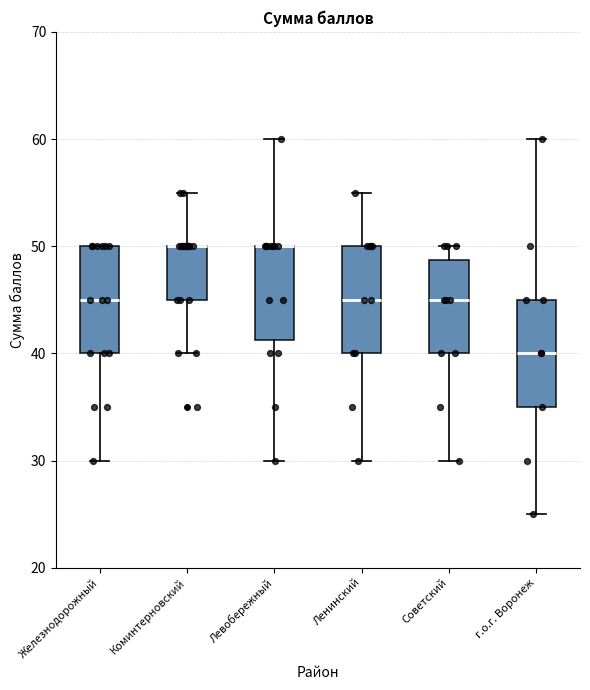

Reading left to right, read every box against the y-axis: the position of its median line, the range the box covers, and the ends of its whiskers. The values are not printed on the chart, so give them approximately, as read against the axis.

Железнодорожный: median 45, box 40 to 50, whiskers 30 to 50
Коминтерновский: median 50 (drawn on the box's upper edge), box 45 to 50, whiskers 40 to 55
Левобережный: median 50 (drawn on the box's upper edge), box 41 to 50, whiskers 30 to 60
Ленинский: median 45, box 40 to 50, whiskers 30 to 55
Советский: median 45, box 40 to 49, whiskers 30 to 50
г.о.г. Воронеж: median 40, box 35 to 45, whiskers 25 to 60